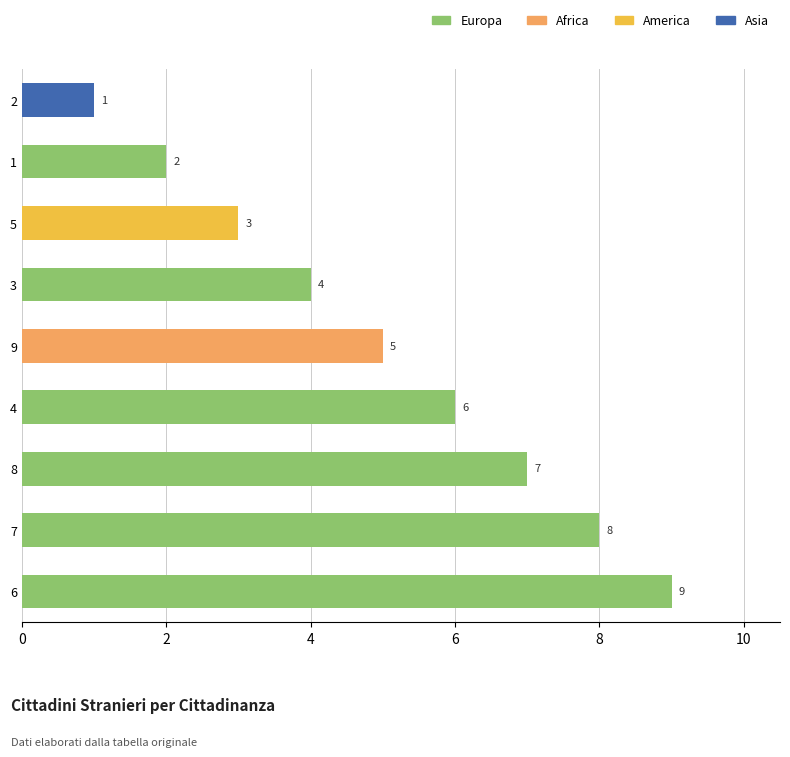

The value at 7 is 3. True or false?

False